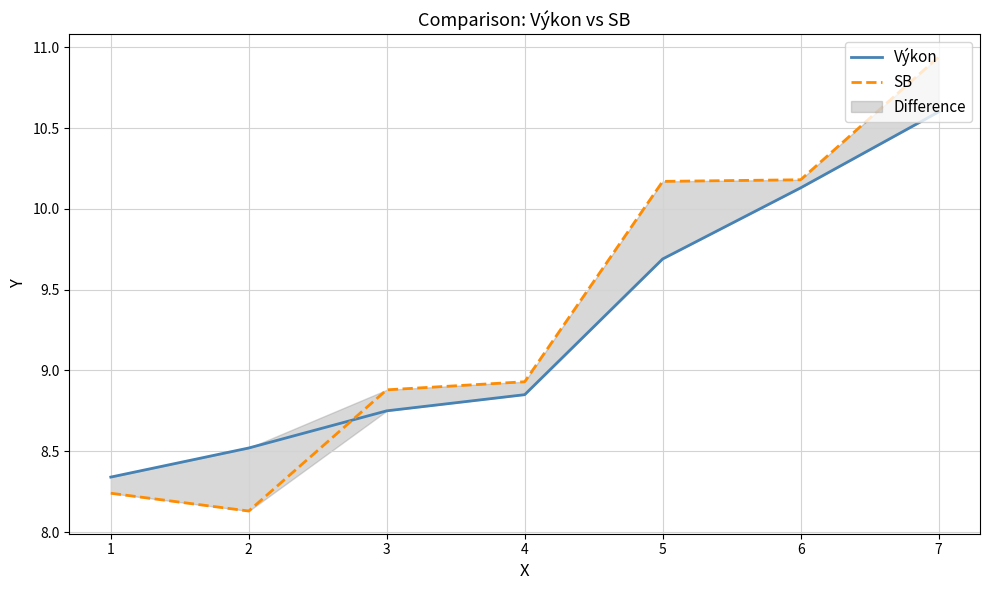

How many intersections are there between SB and Výkon?

1